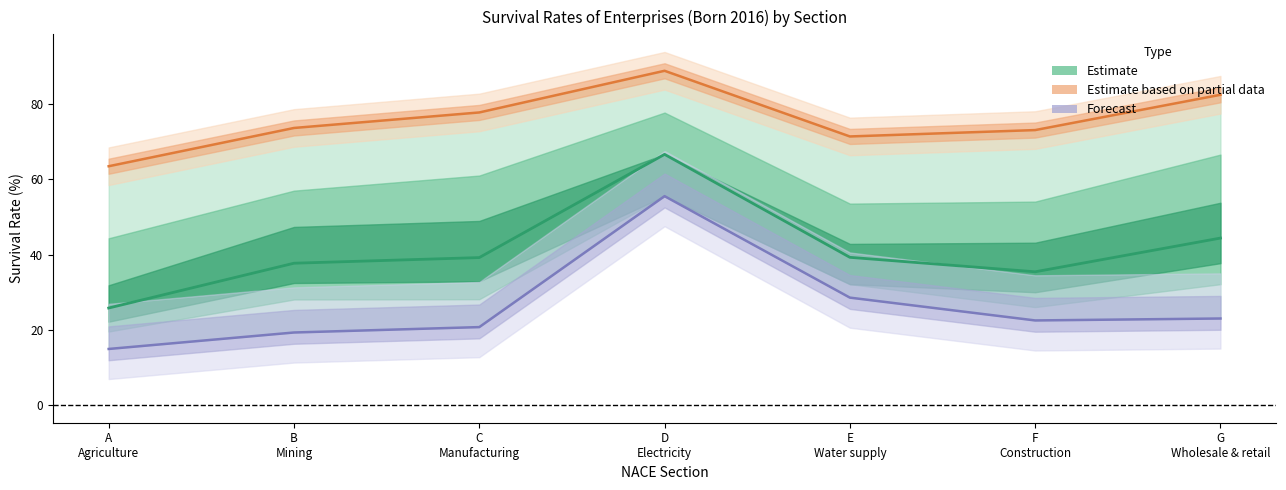

Where is the first local minimum?

F
Construction